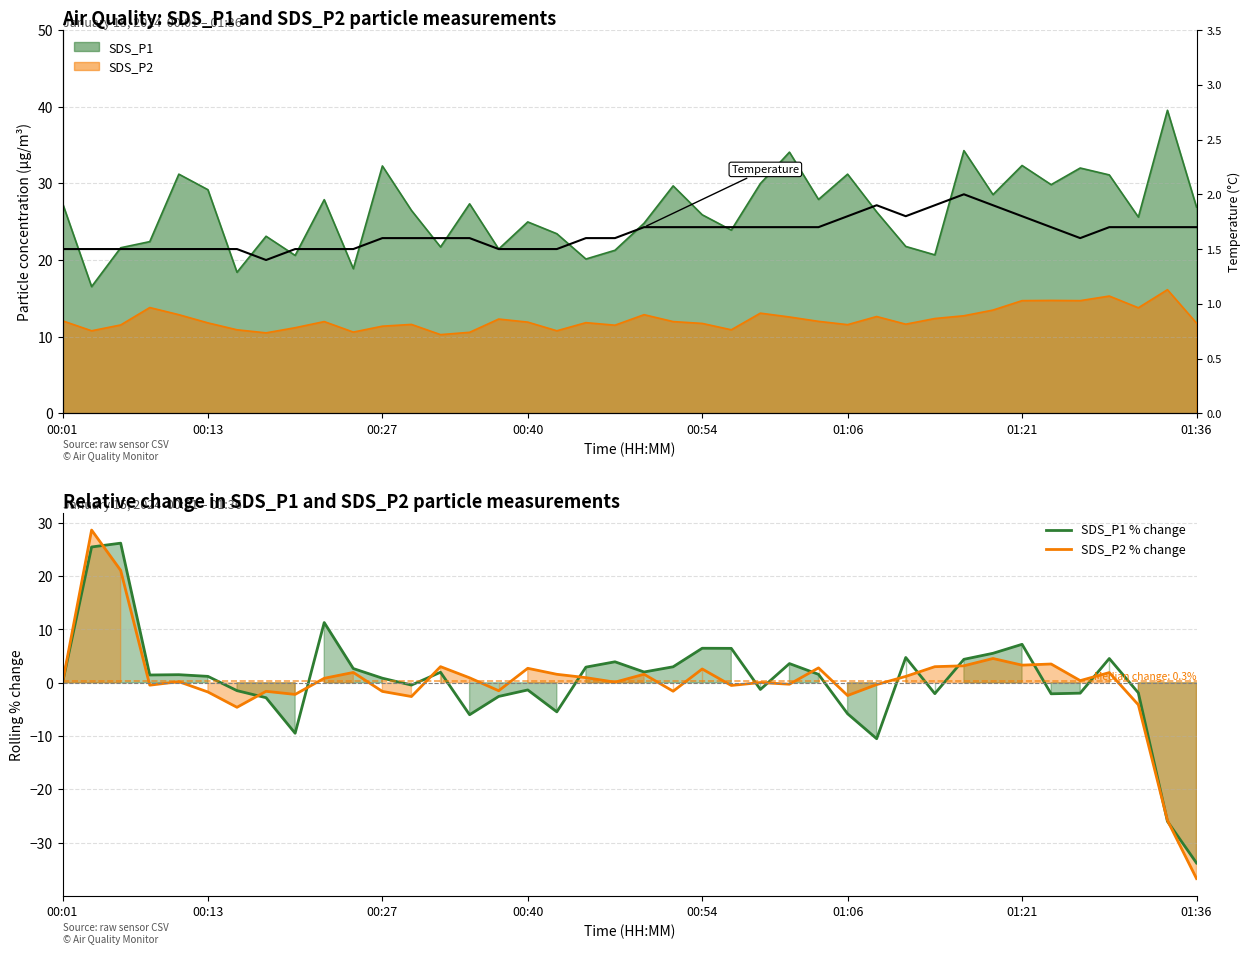

What is the value of the Temp (°C) point at the 10th from the left?

1.5